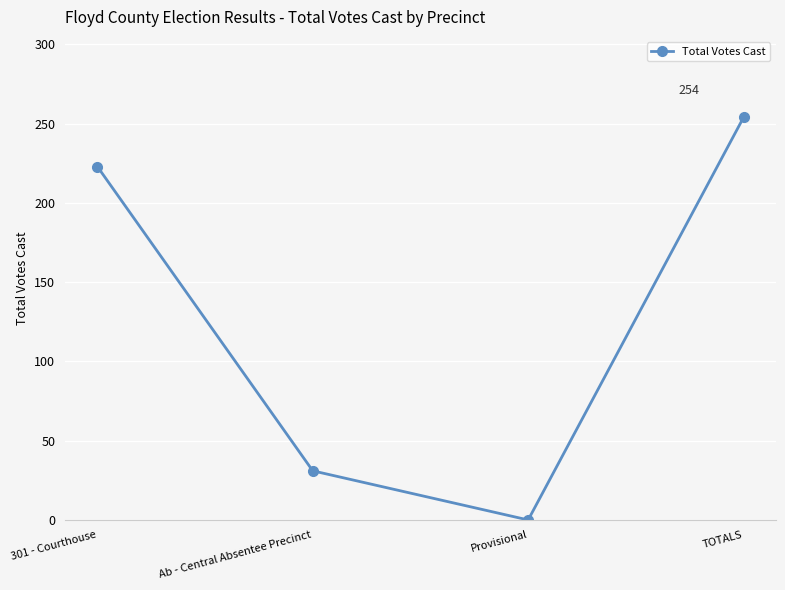

Count the number of data series in this chart.

1